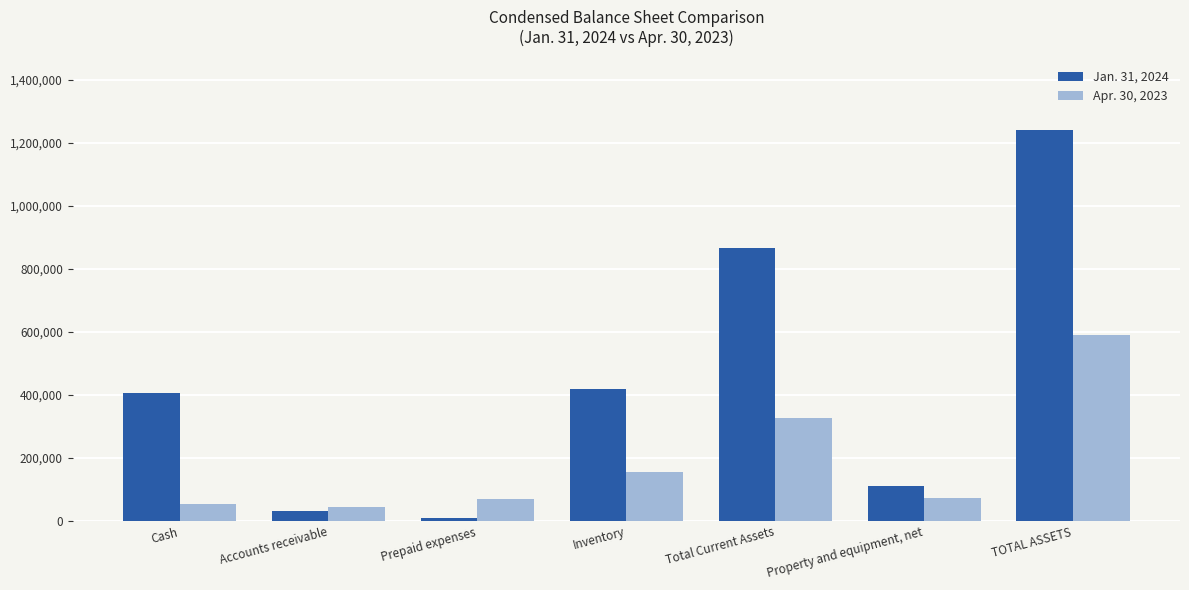

Which series has the widest spread of values?

Jan. 31, 2024